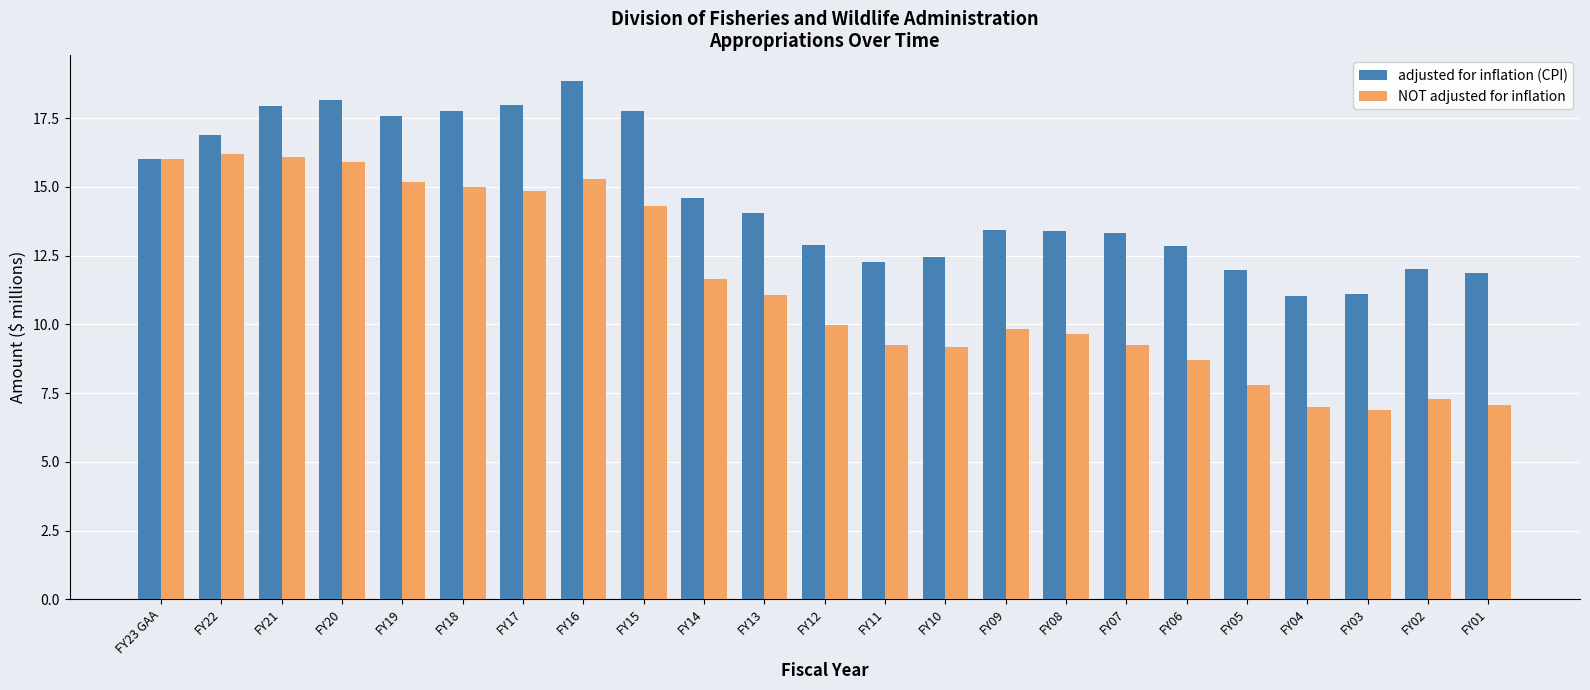

List the series in order of their overall mean, highest first.

adjusted for inflation (CPI), NOT adjusted for inflation